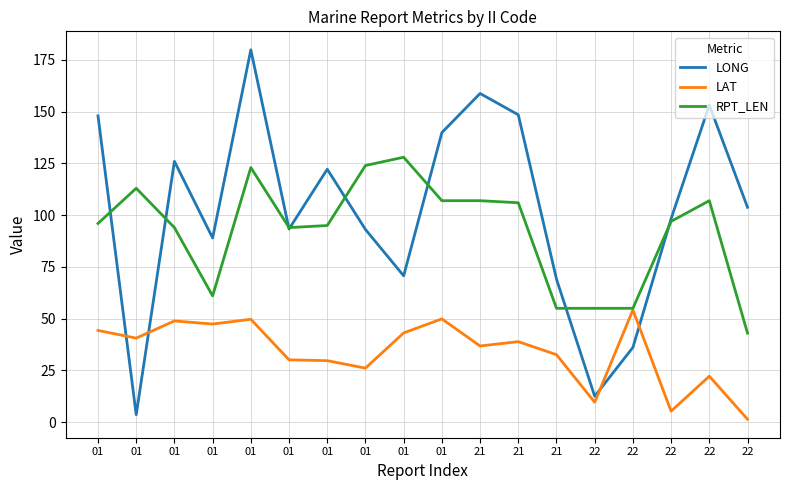

What are all the series names shown in the legend?

LONG, LAT, RPT_LEN